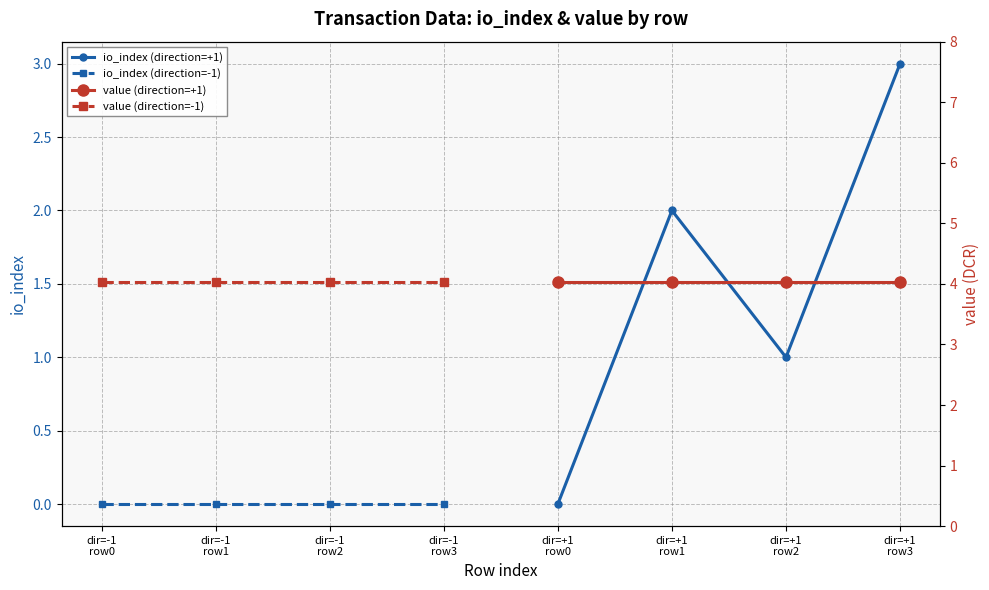

At how many categories does at least one series exceed 3?

4